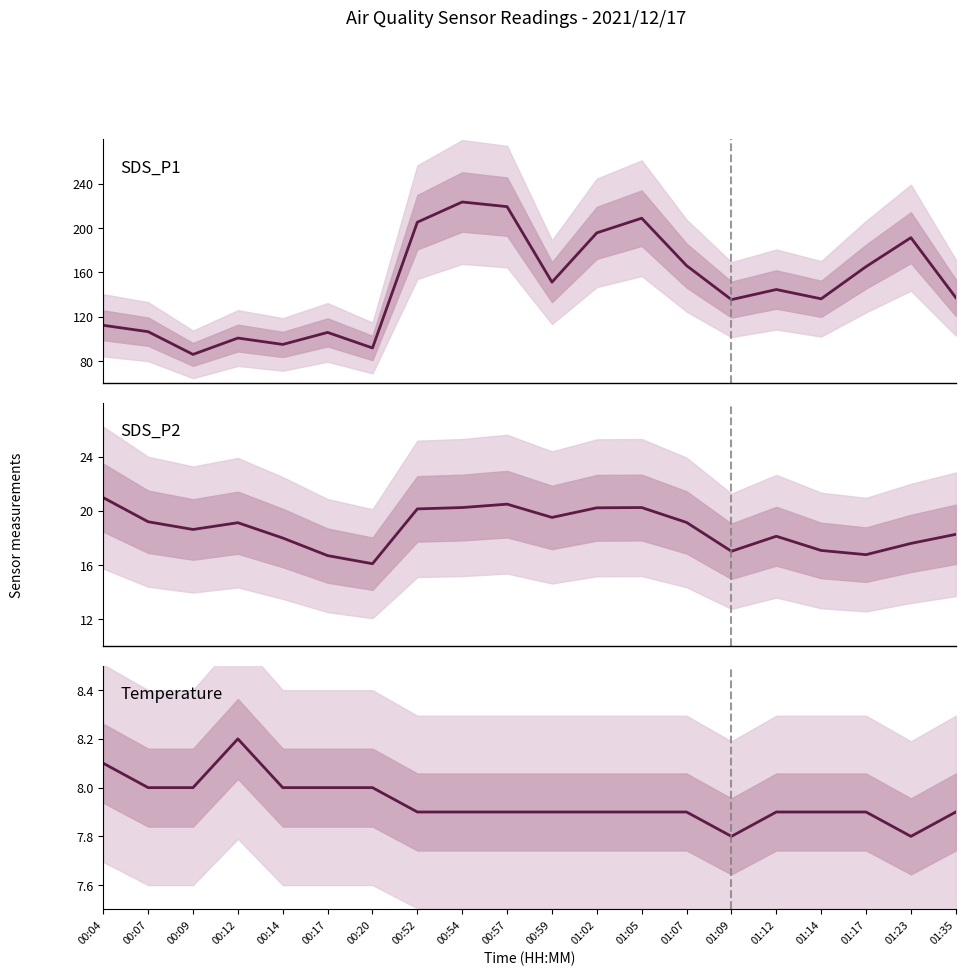

Is the value of Temp at 00:09 greater than the value of SDS_P1 at 00:12?

No